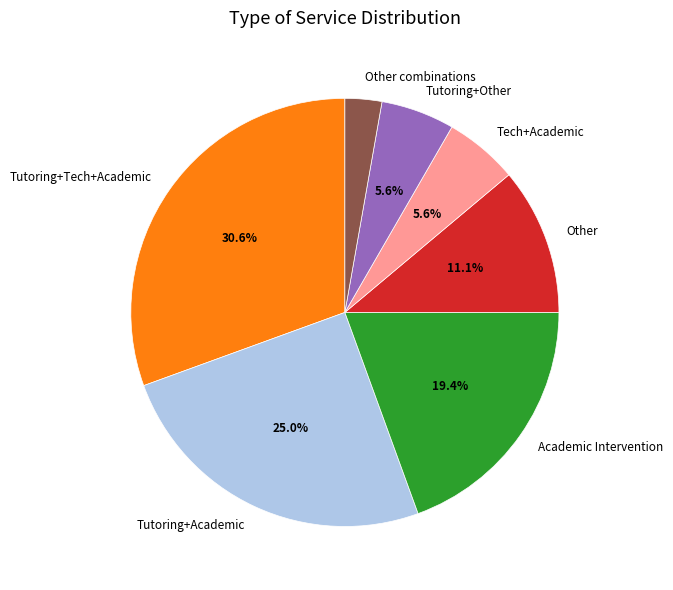

Which has a higher value, Tutoring+Tech+Academic or Tutoring+Other?

Tutoring+Tech+Academic